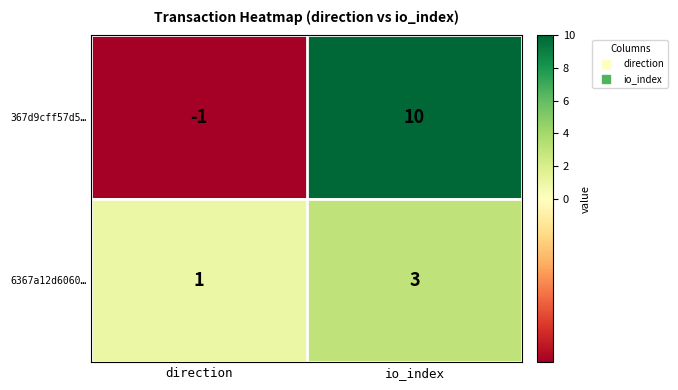

Which series has the largest total across all categories?

367d9cff57d5…